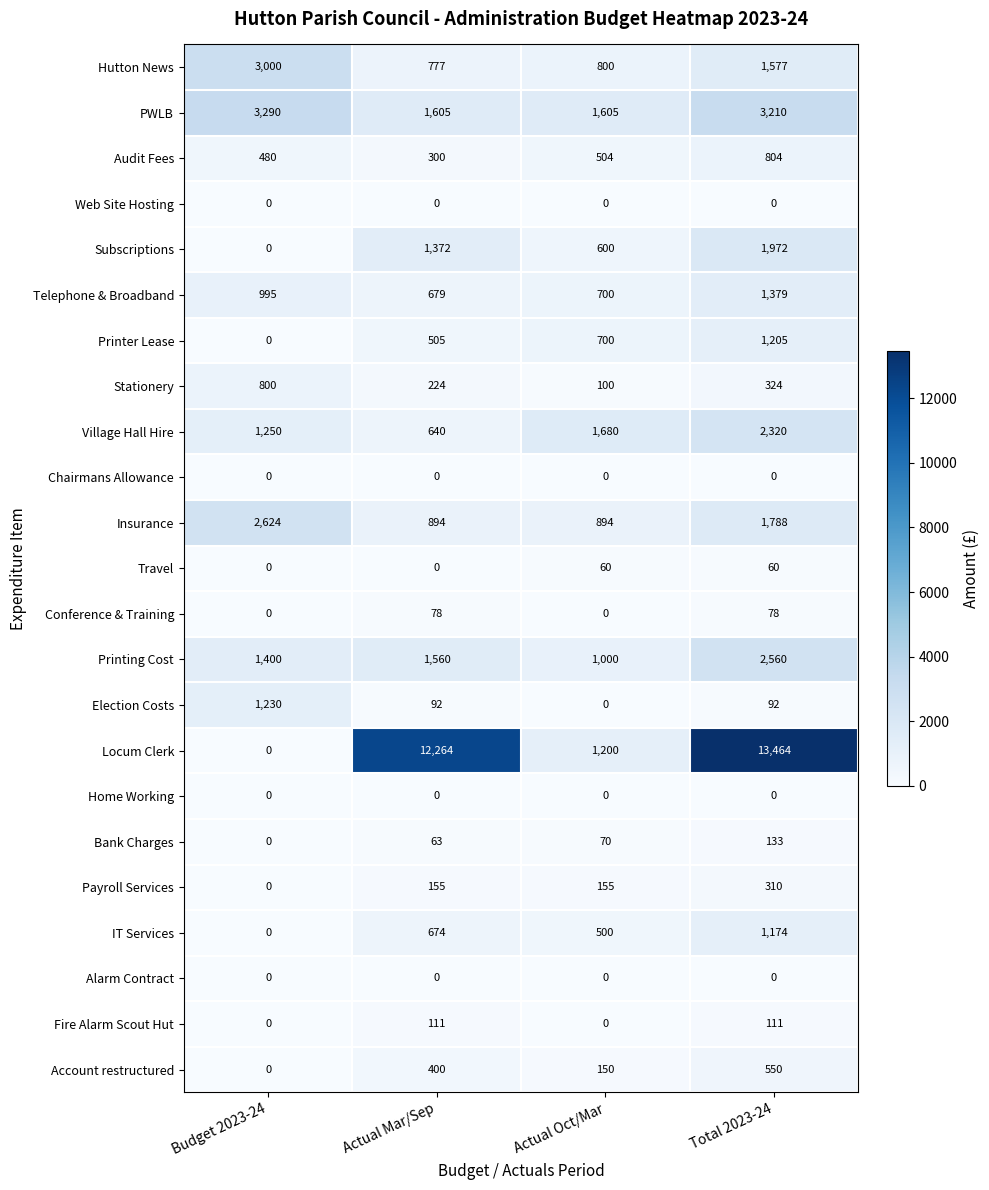

Read the Hutton News value at Budget 2023-24, to the nearest 100.

3000